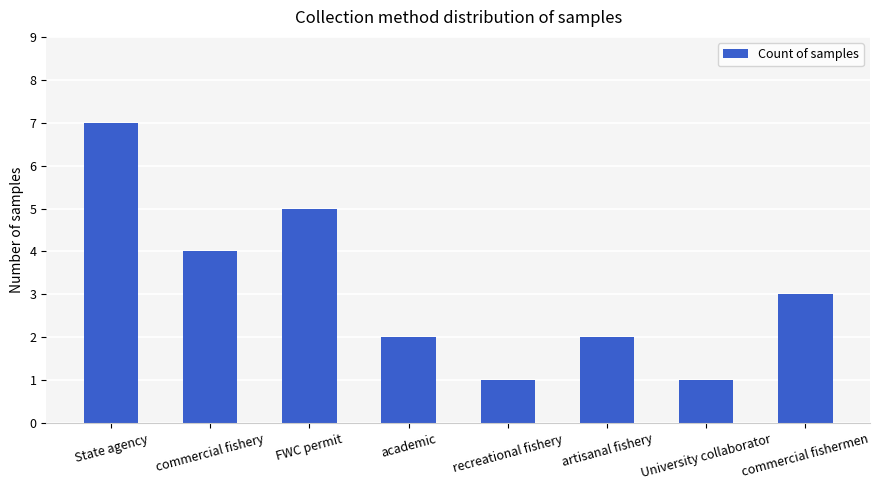

What is the difference between the second highest and second lowest values?

4